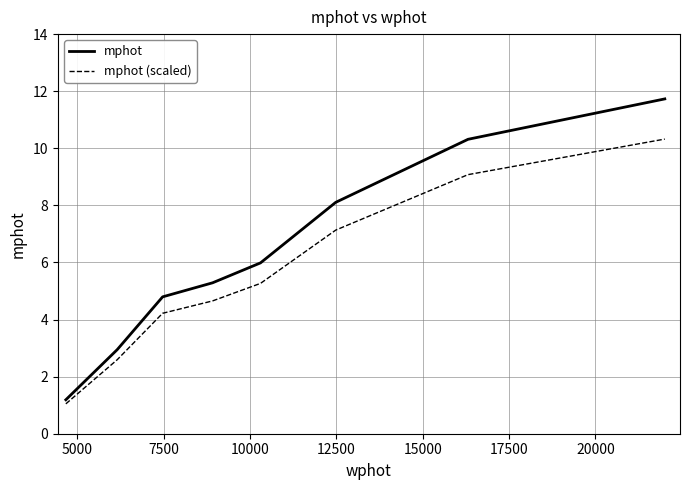

Which series has the largest total across all categories?

mphot